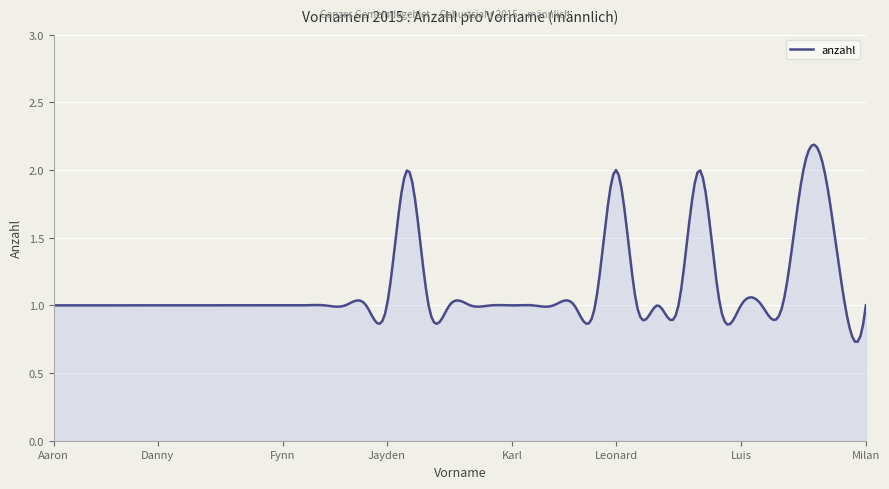

What is the label of the 1st point from the left?

Aaron